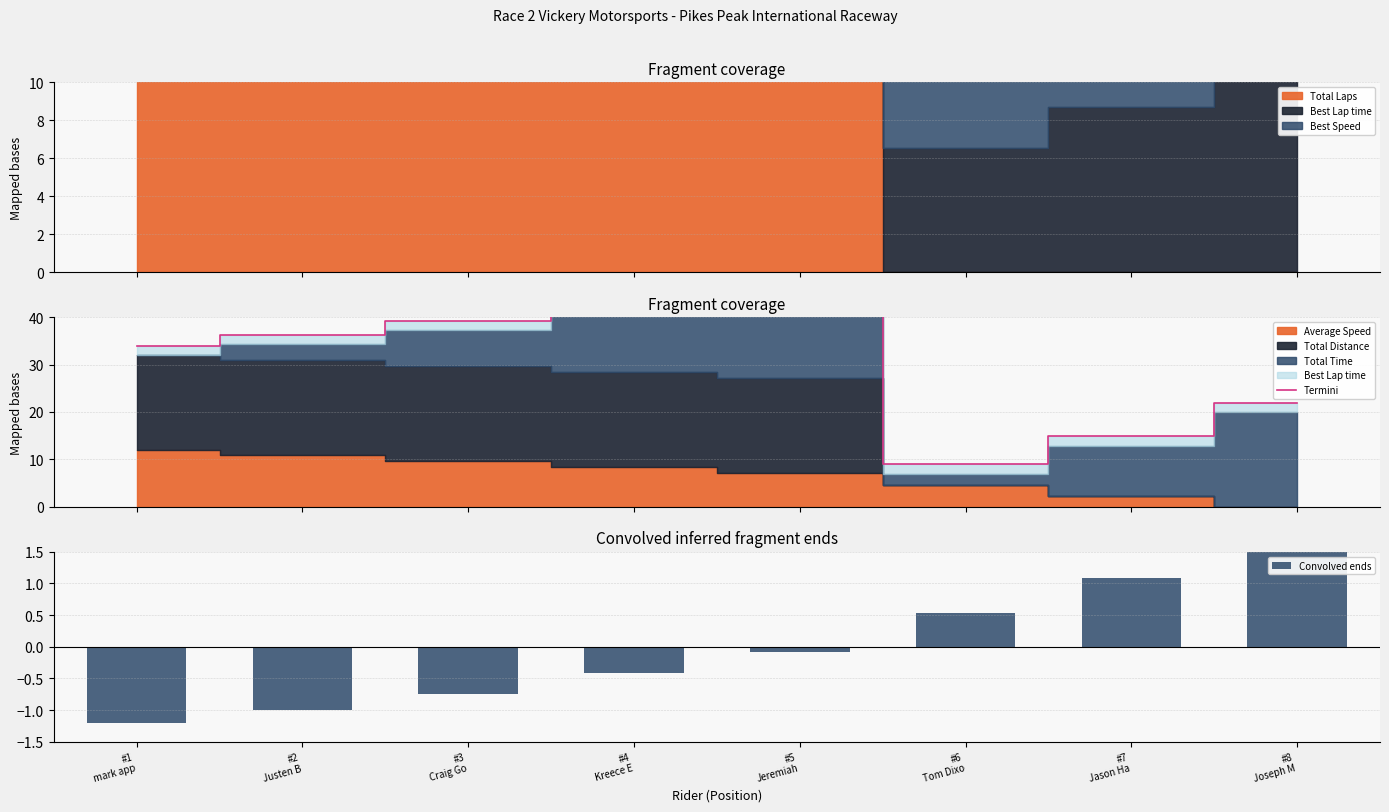

Is it true that Convolved ends equals -1.9 at #1
mark app?

False